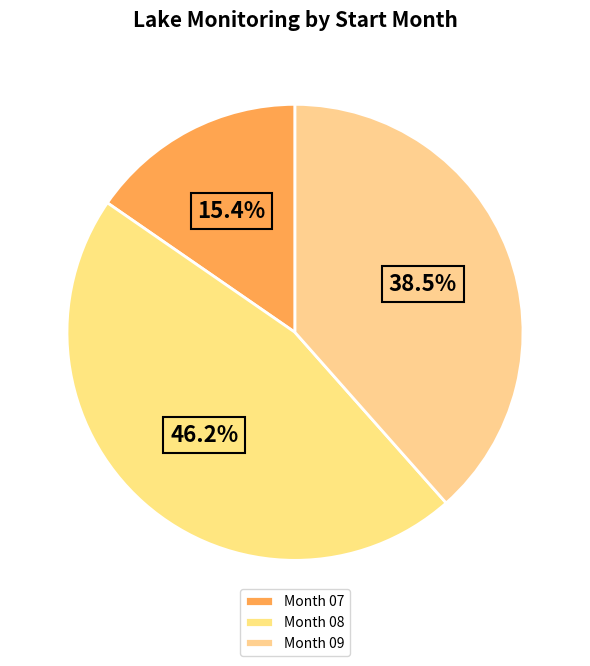

Is there any slice that represents more than half of the pie?

No